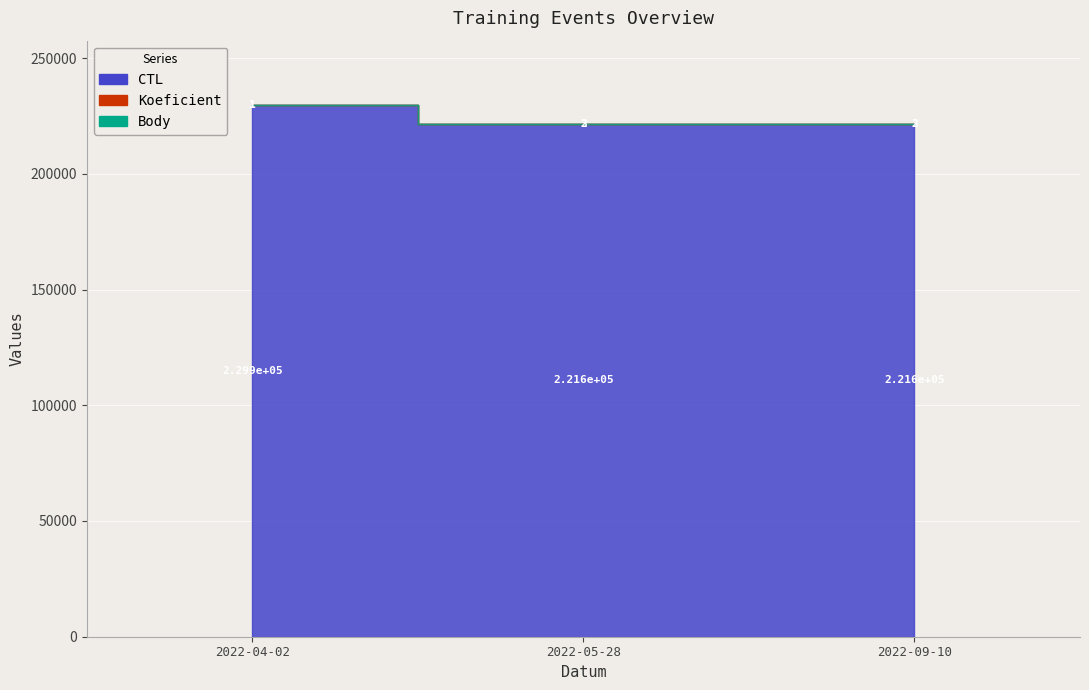

Reading left to right, what are all the values shown in this chart?

CTL: 229909	221607	221621
Koeficient: 1	3	3
Body: 1	2	2